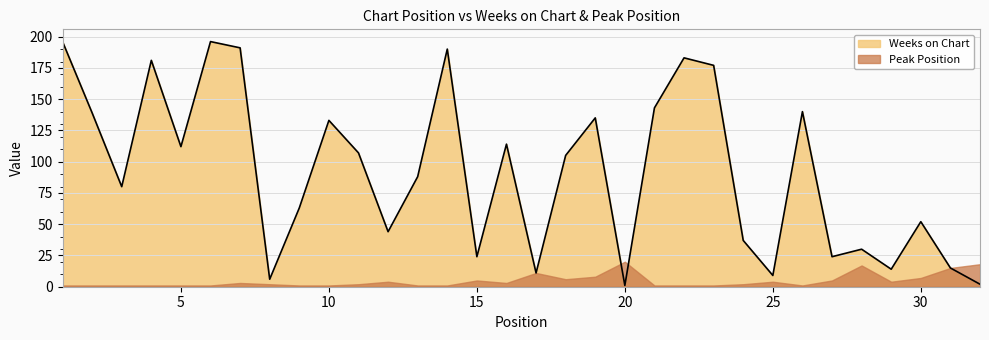

Between 10 and 31, which is larger?

10